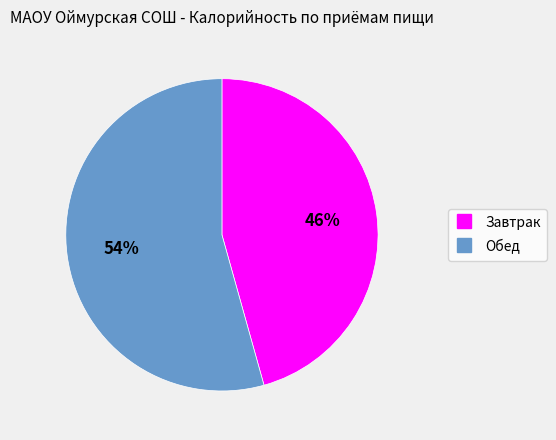

Count the number of slices in the pie.

2